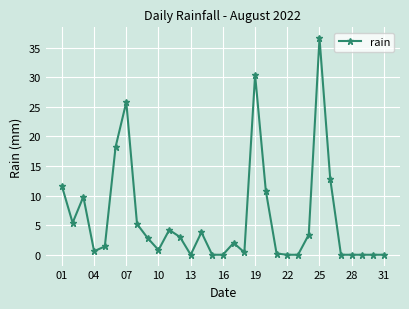

True or false: there are more than 1 points higher than both neighbors.

True